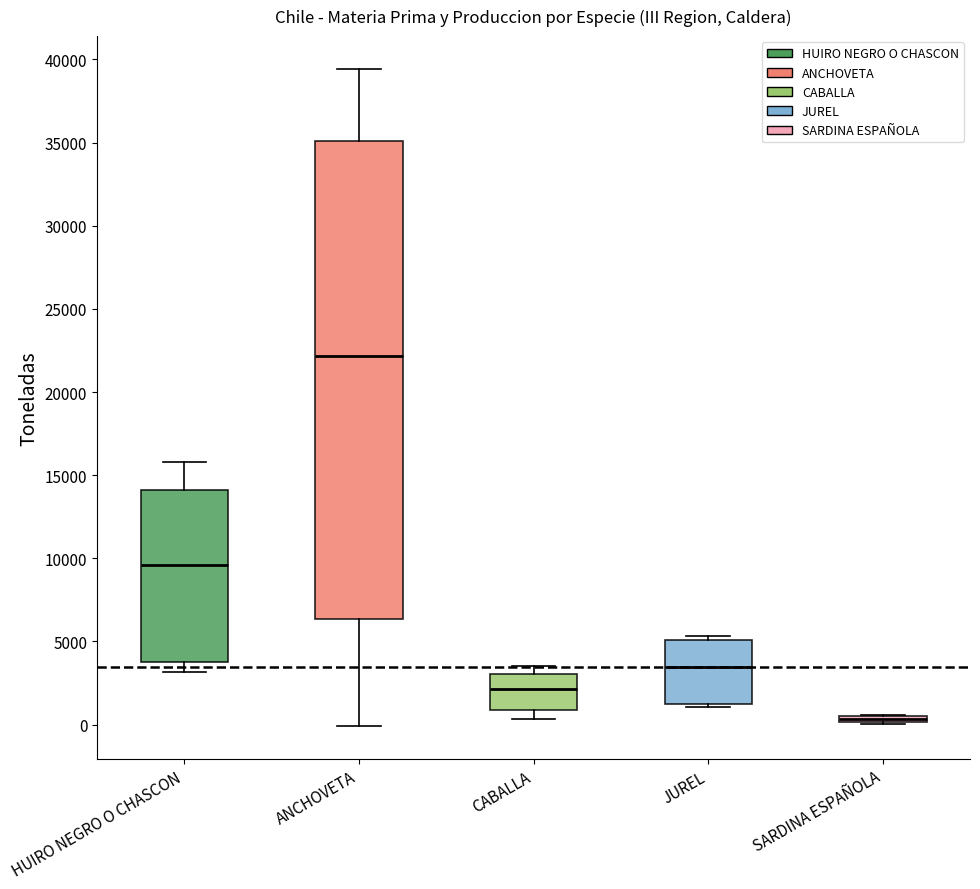

Where is the lower edge of the box for SARDINA ESPAÑOLA on the y-axis? The values are not printed on the chart, so give them approximately, as read against the axis.

0